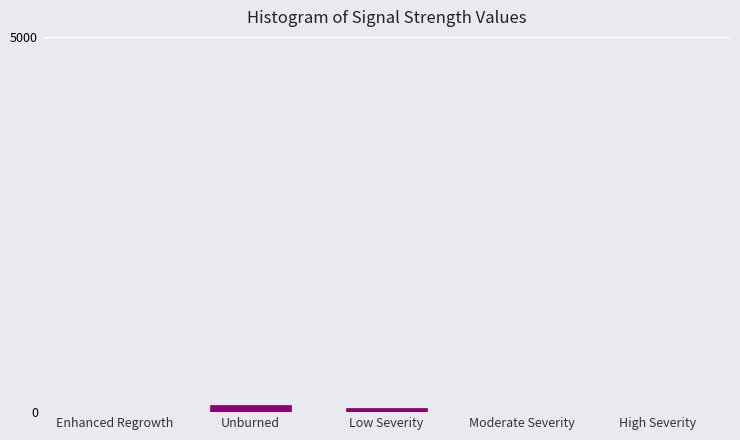

The value at Enhanced Regrowth is 0. True or false?

True